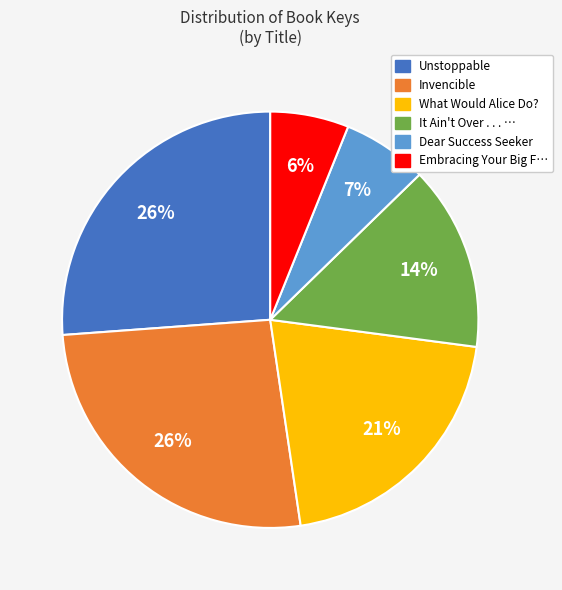

Is there a majority slice in this chart?

No